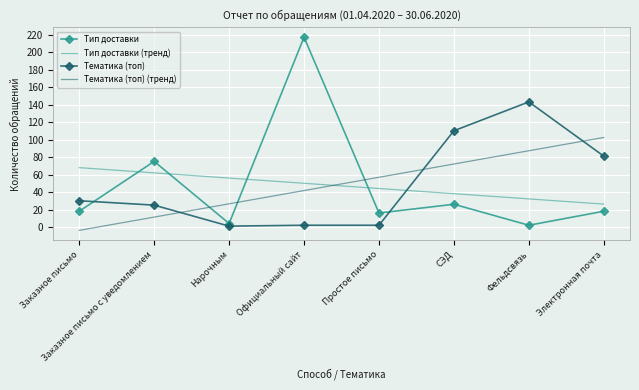

Rank the series by their maximum value, from highest to lowest.

Тип доставки, Тематика (топ), Тематика (топ) (тренд), Тип доставки (тренд)